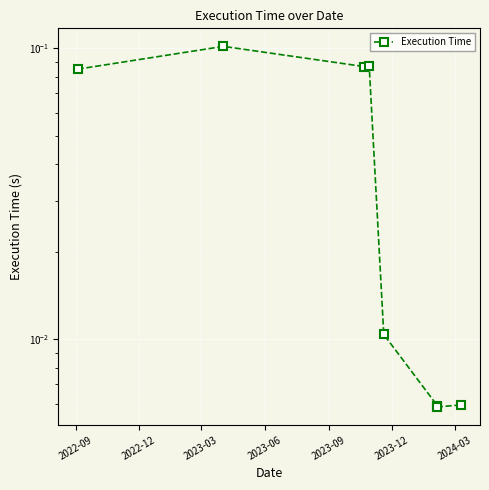

The chart shows a value of 0.0 at 2023-03. True or false?

False